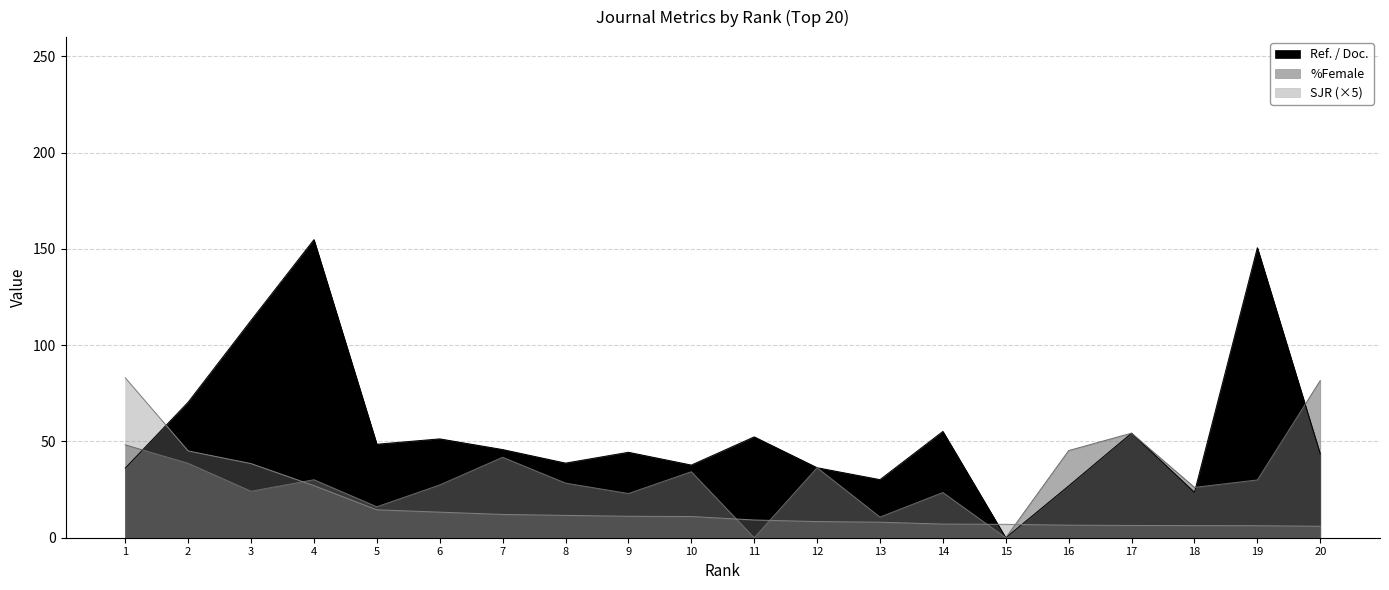

Where is the first local minimum for Ref. / Doc.?

5